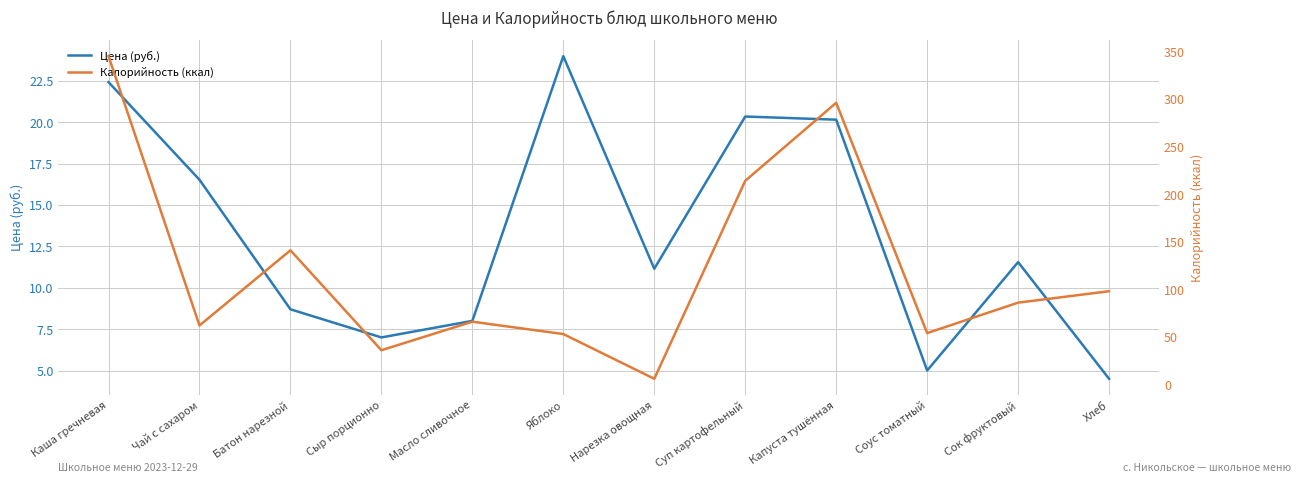

Where is the first local minimum for Цена (руб.)?

Сыр порционно